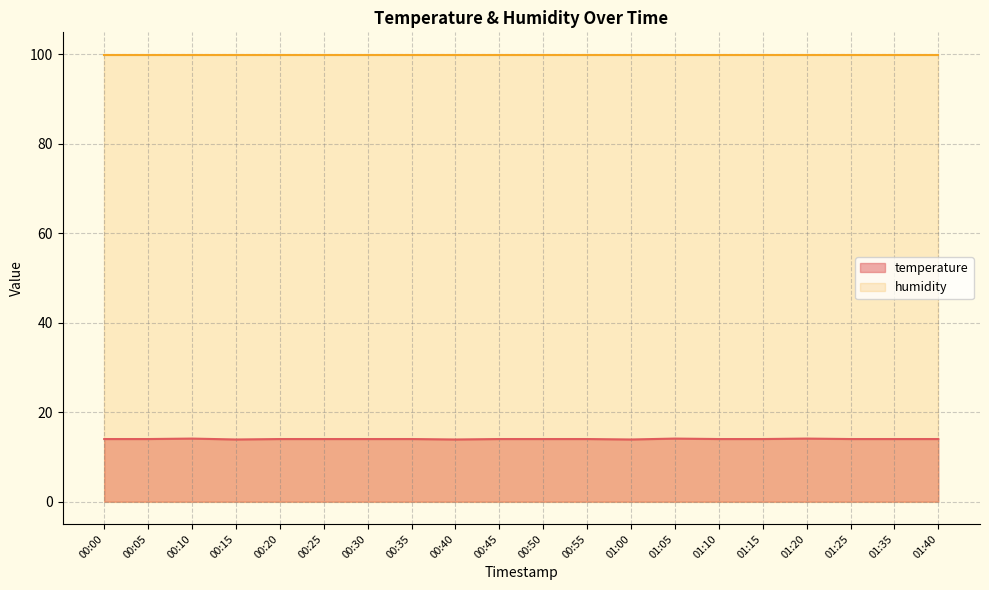

What is the greatest value displayed?

99.9